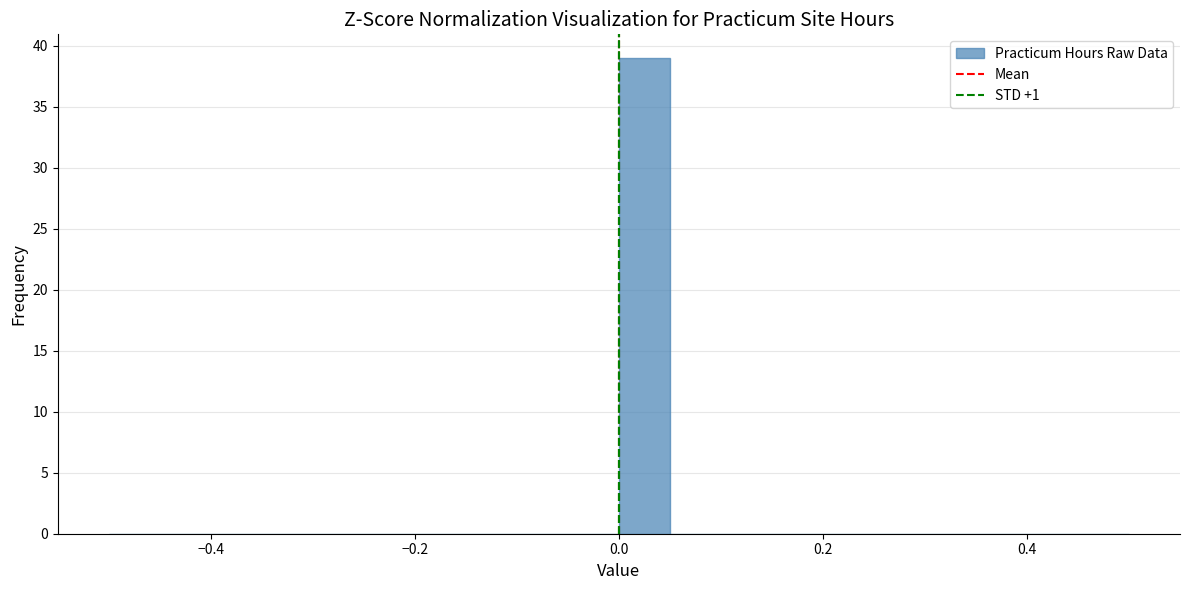

Around what value on the x-axis is the tallest bar? Give the approximate position of its centre, as read against the axis.

0.02